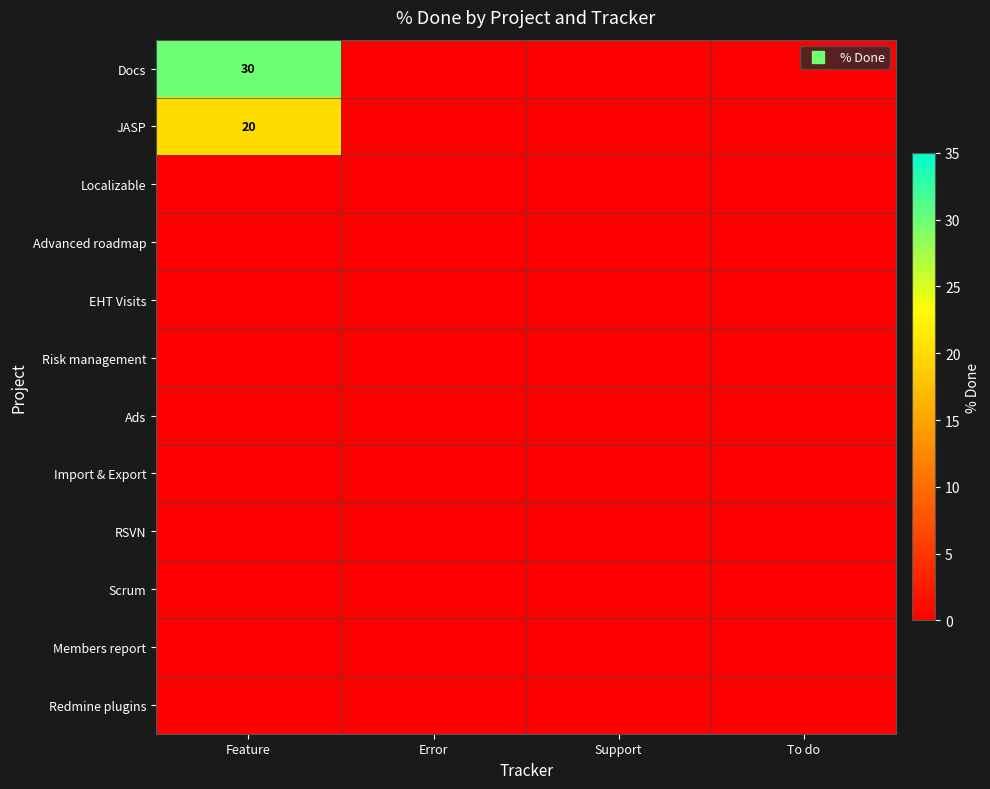

At which category is the sum across all series the highest?

Feature